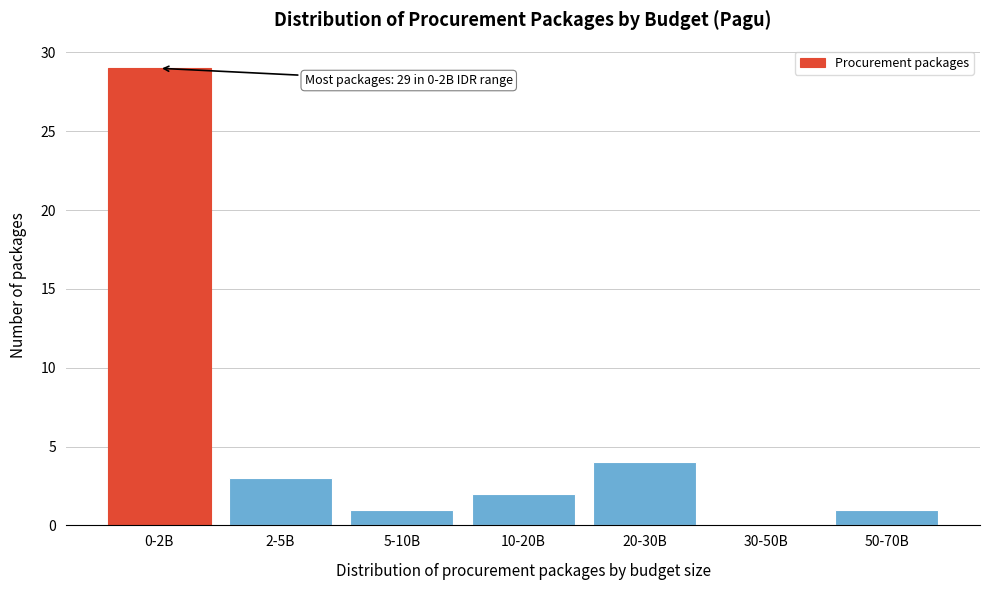

Reading left to right, list all the values displayed in this chart.

0-2B=29	2-5B=3	5-10B=1	10-20B=2	20-30B=4	30-50B=0	50-70B=1